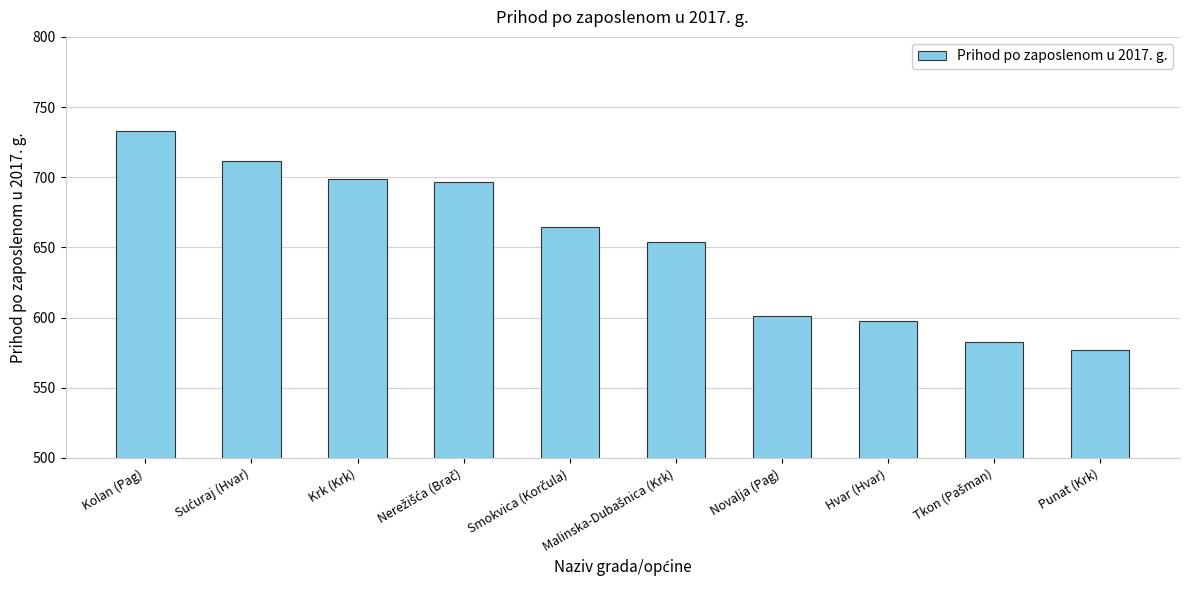

What position from the right is Krk (Krk)?

8